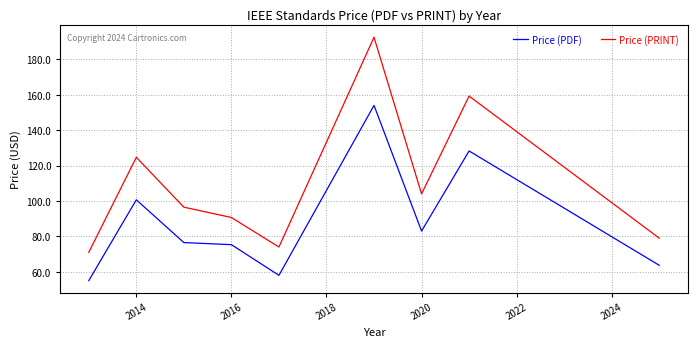

List the series in order of their peak value, highest first.

Price (PRINT), Price (PDF)